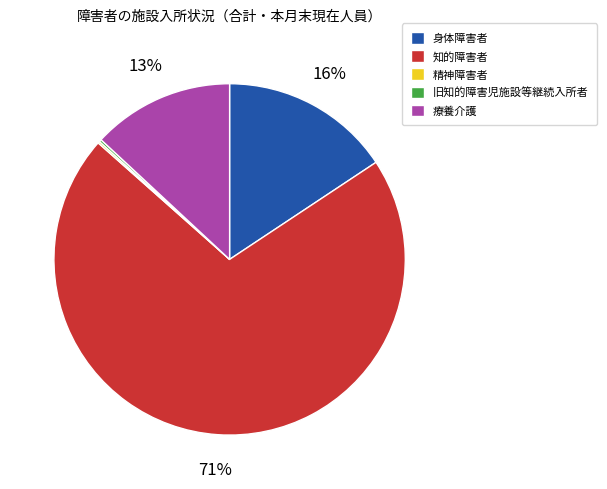

What is the largest slice in the pie chart?

知的障害者